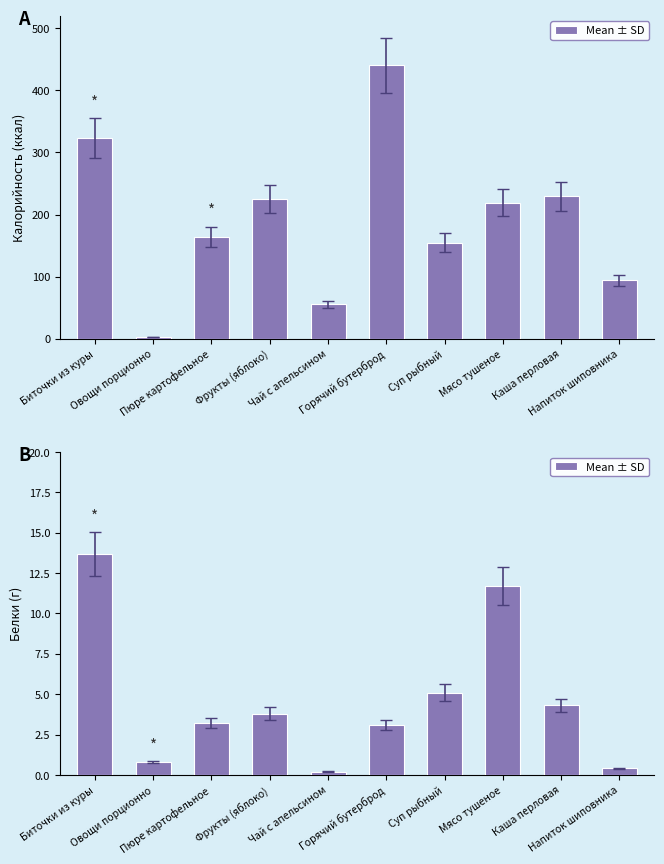

True or false: the data shows 4.3 at Горячий бутерброд.

False